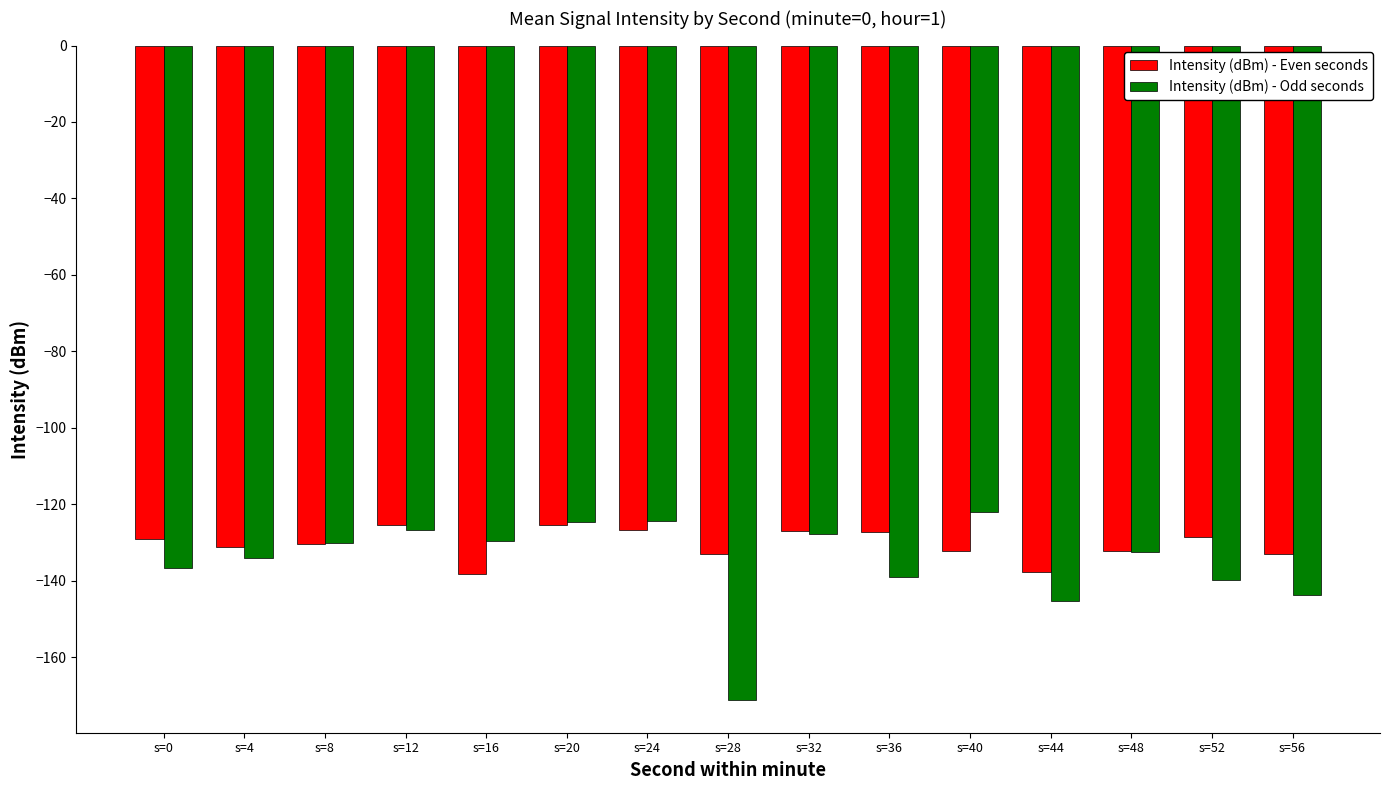

What is the difference between the maximum and minimum values in the Intensity (dBm) - Odd seconds series?

49.3